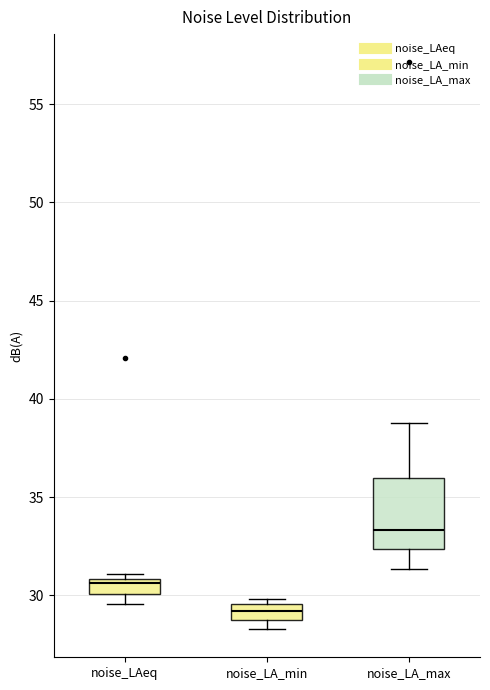

Where does the median line of the box for noise_LAeq sit on the y-axis? The values are not printed on the chart, so give them approximately, as read against the axis.

30.5